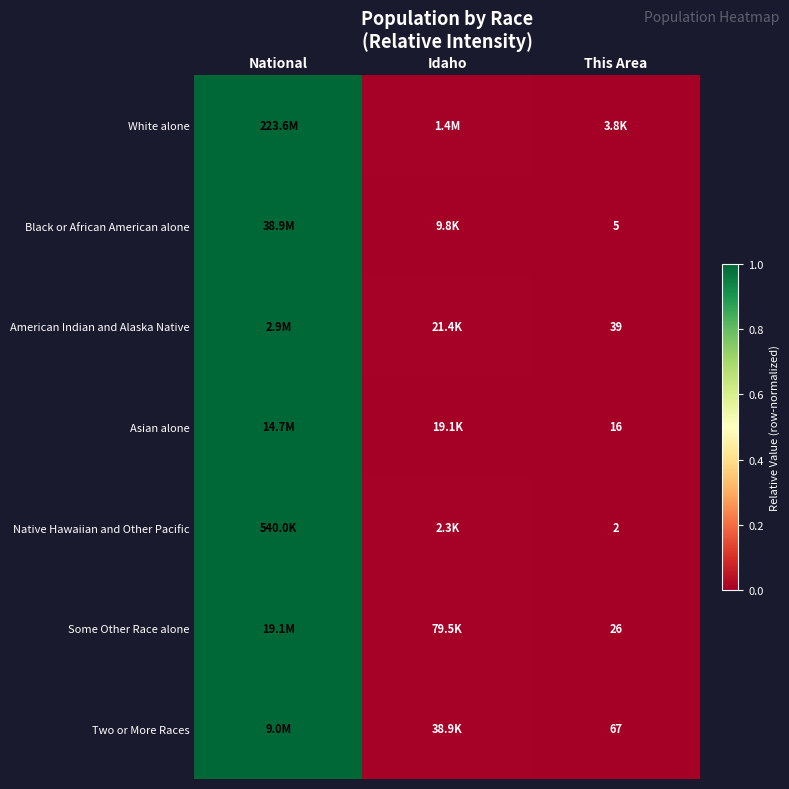

What is the greatest value displayed?

1.0